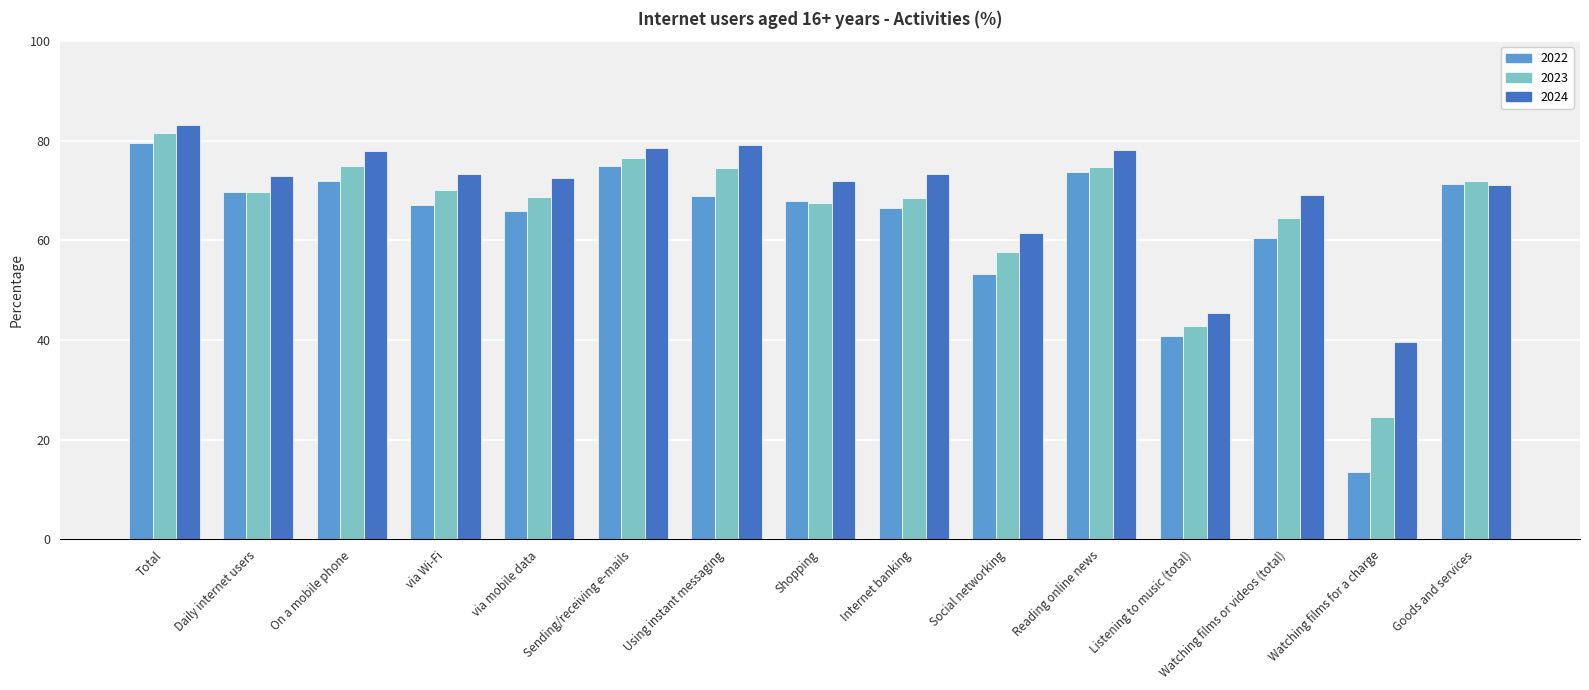

What is the difference between the 2022 values at Watching films for a charge and Listening to music (total)?

27.2